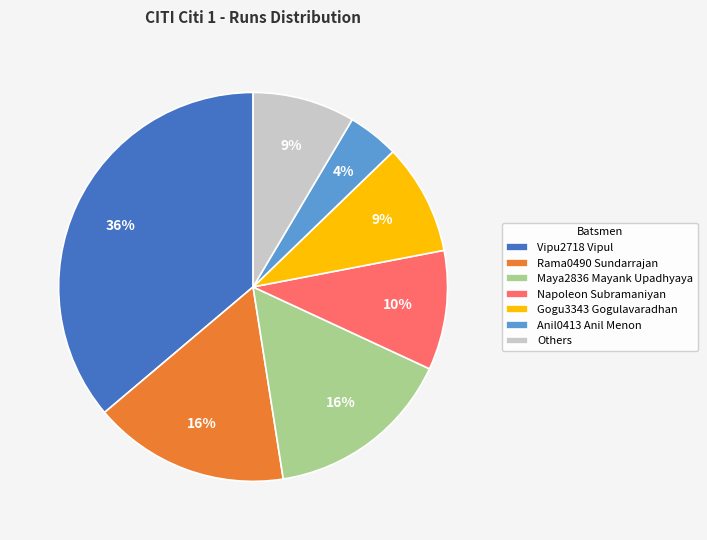

The Anil0413 Anil Menon slice represents 4% of the pie. True or false?

True